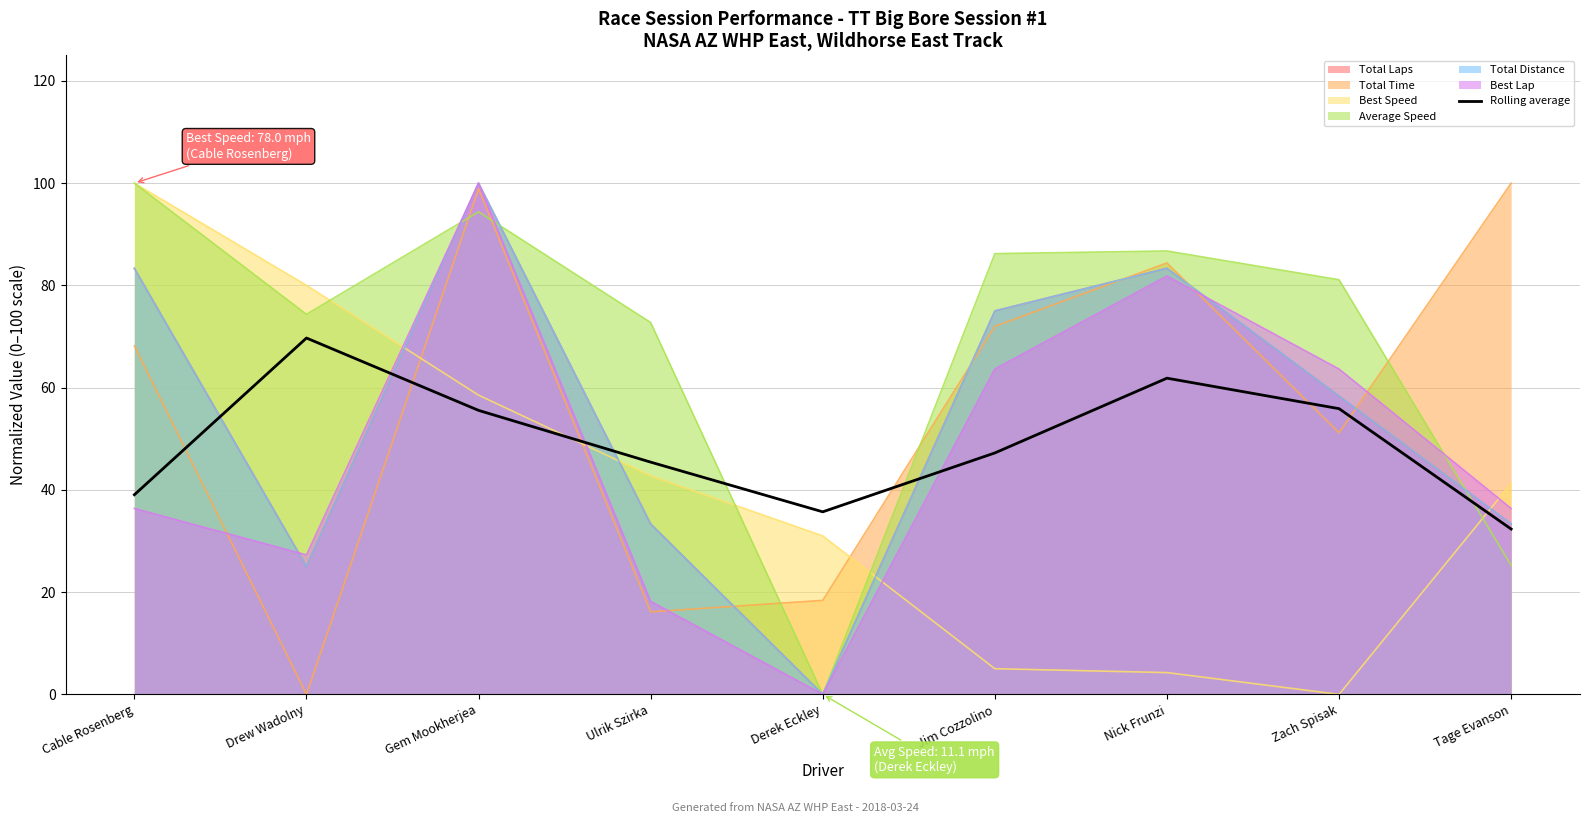

List the labels in order of value, largest first.

Drew Wadolny, Nick Frunzi, Zach Spisak, Gem Mookherjea, Jim Cozzolino, Ulrik Szirka, Cable Rosenberg, Derek Eckley, Tage Evanson